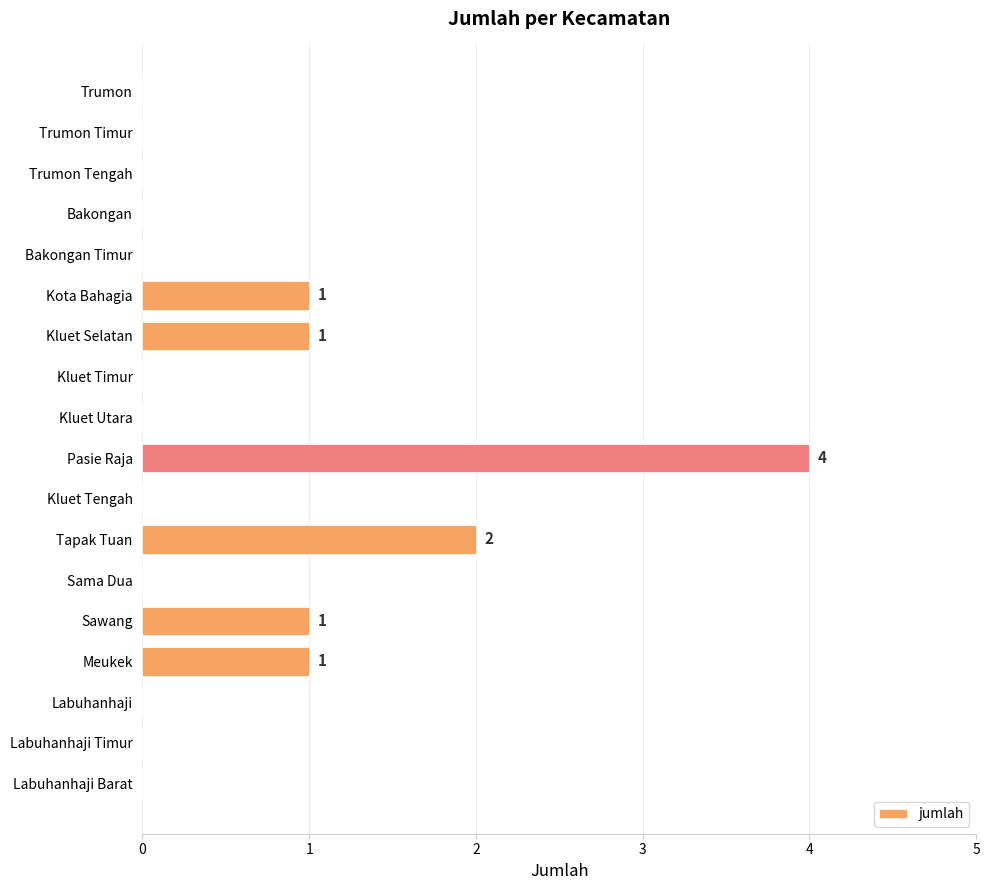

Are the bars horizontal?

Yes